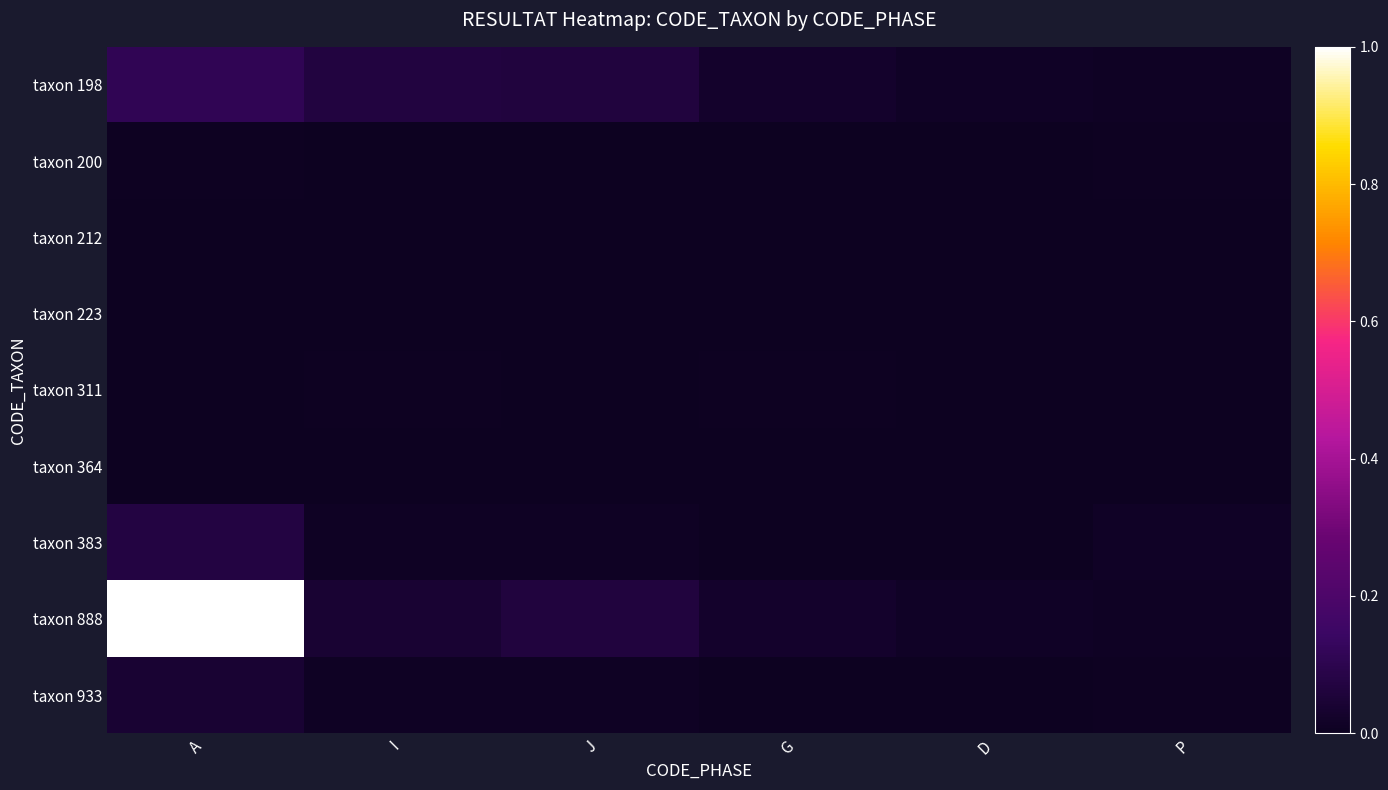

Which series has the largest total across all categories?

taxon 888